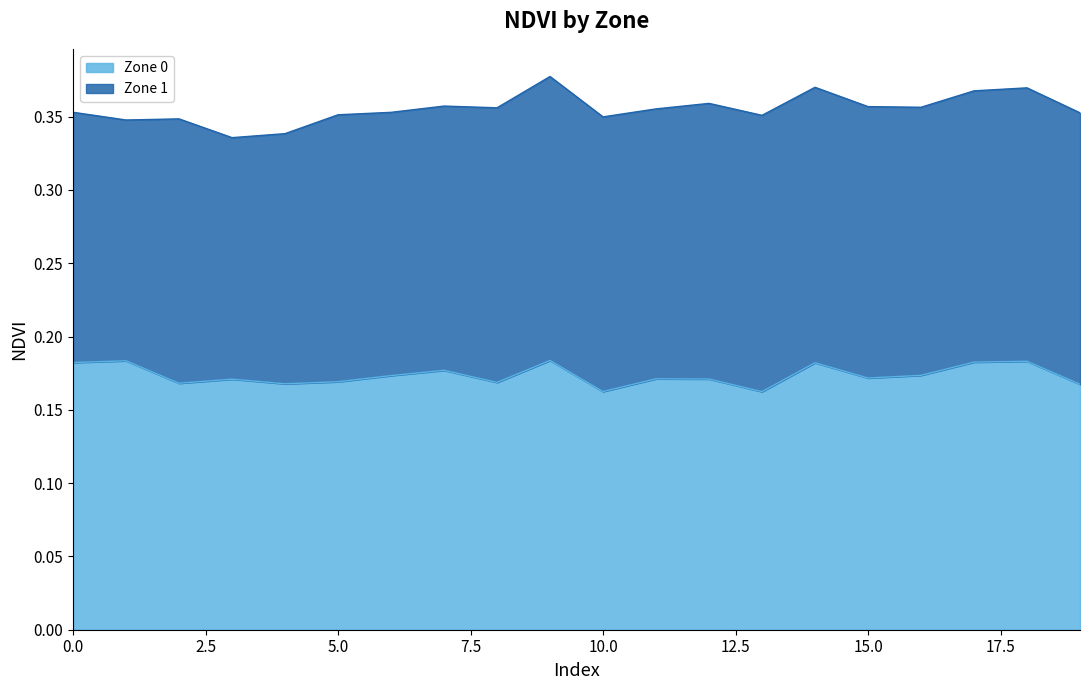

Is it true that the value at 0 is 0.2?

True